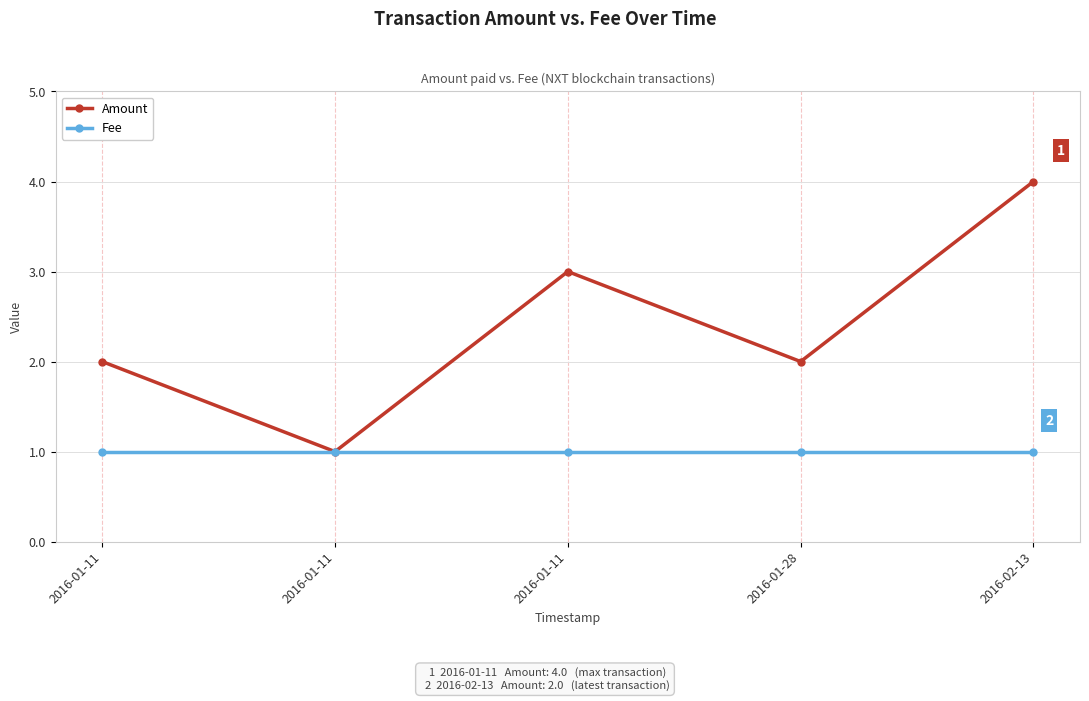

Which series has the largest range (max minus min)?

Amount